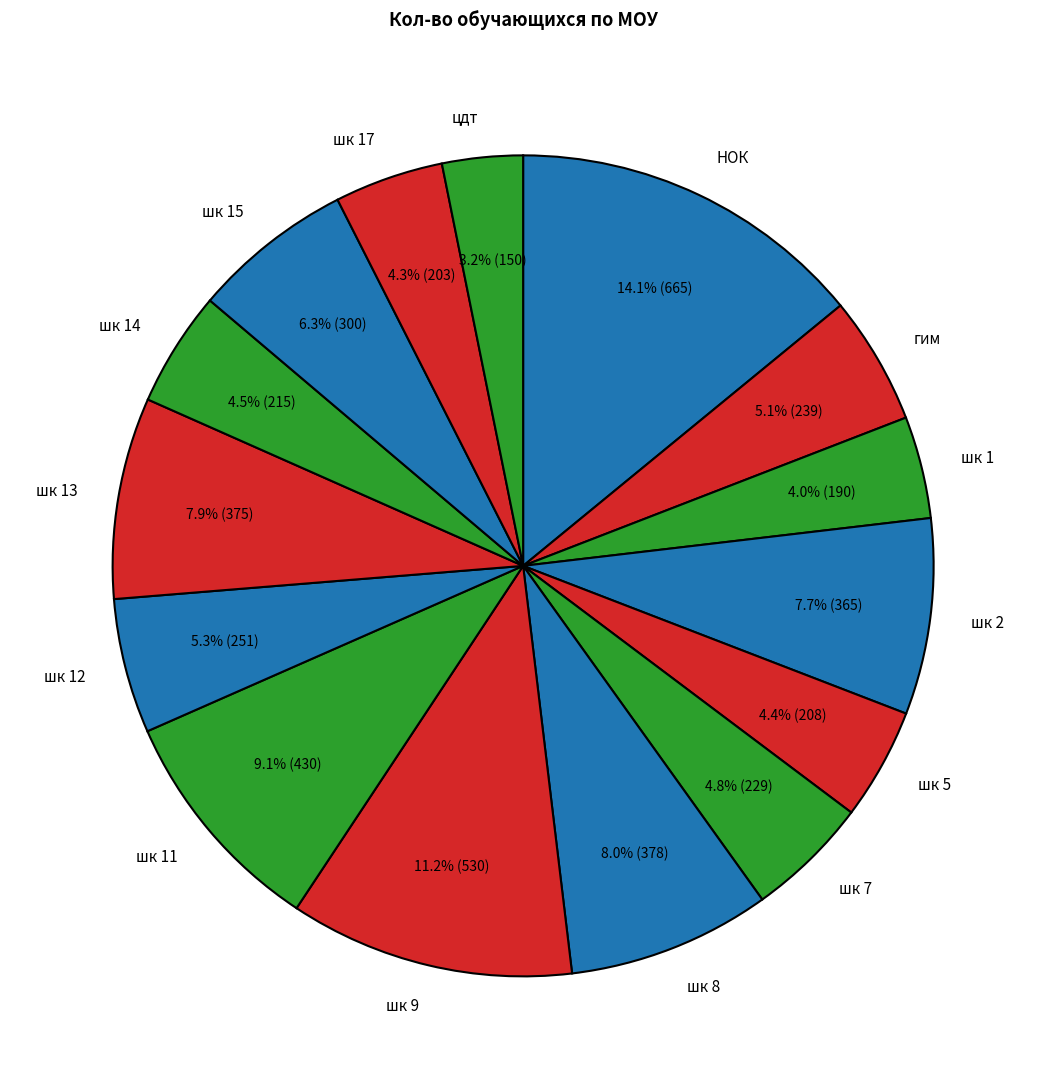

Which category has the smallest portion of the pie?

цдт